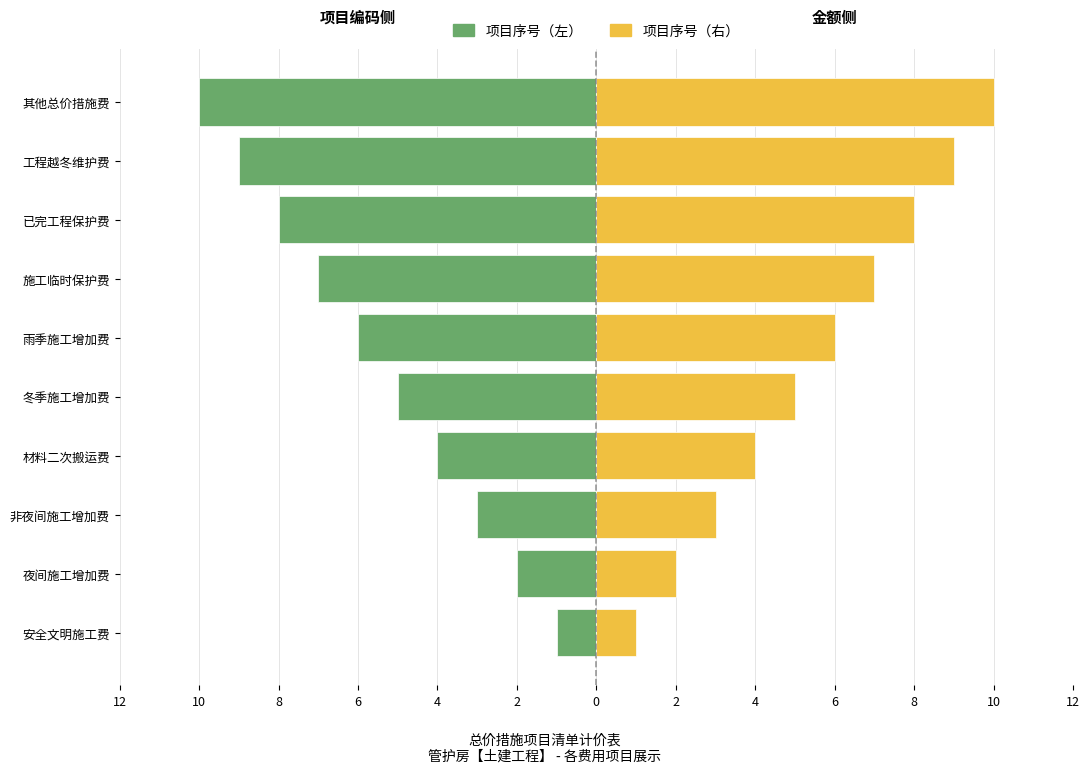

Read the 项目序号（左） value at 已完工程保护费.

-8